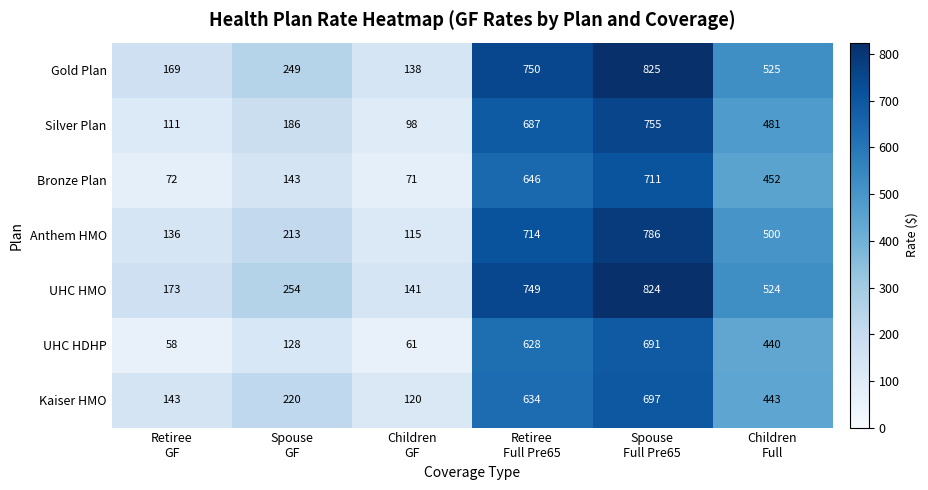

What is the smallest value displayed?

58